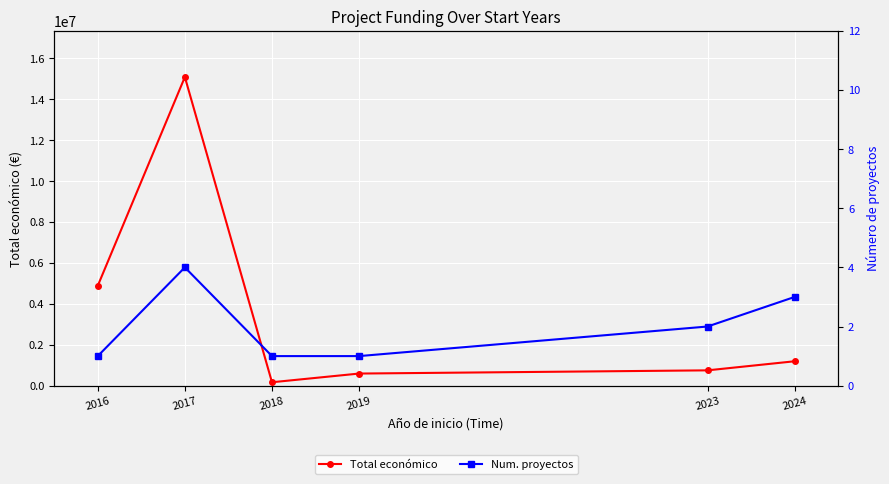

Where is Total económico nearest to the value 7621754?

2016